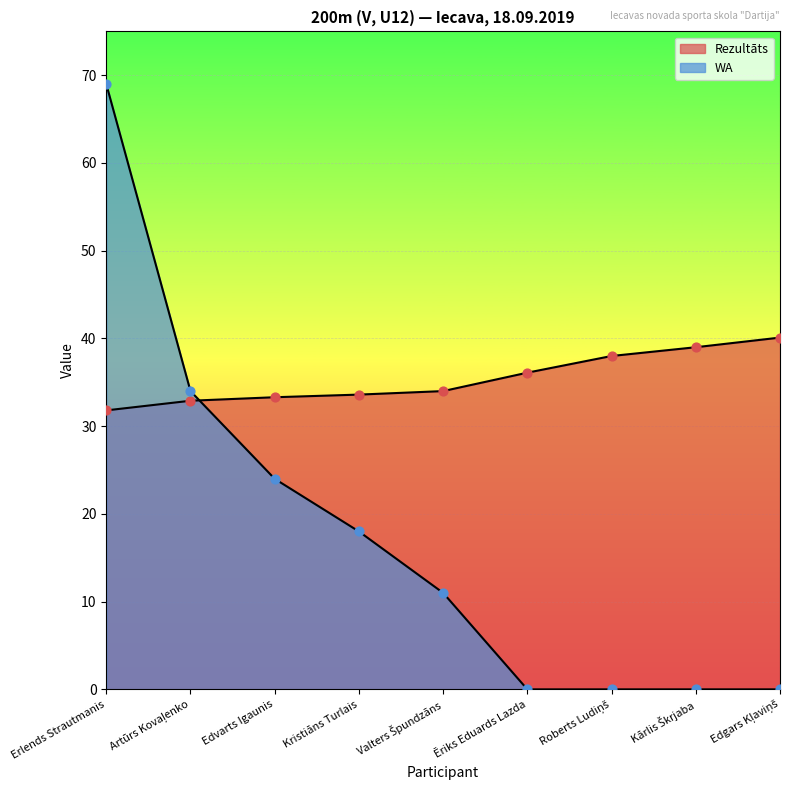

Which series has the largest total across all categories?

Rezultāts